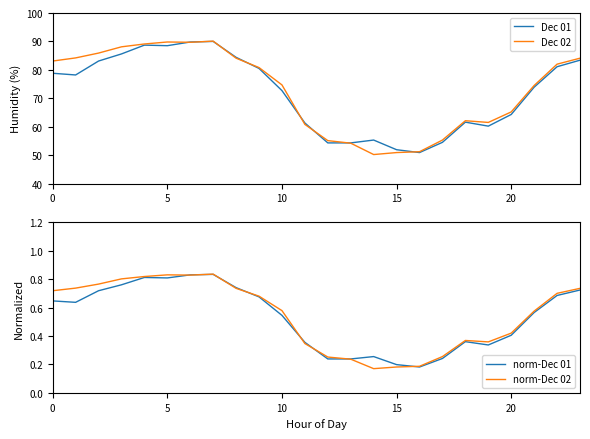

What is the value of the Dec 01 point at the 13th from the left?

54.3